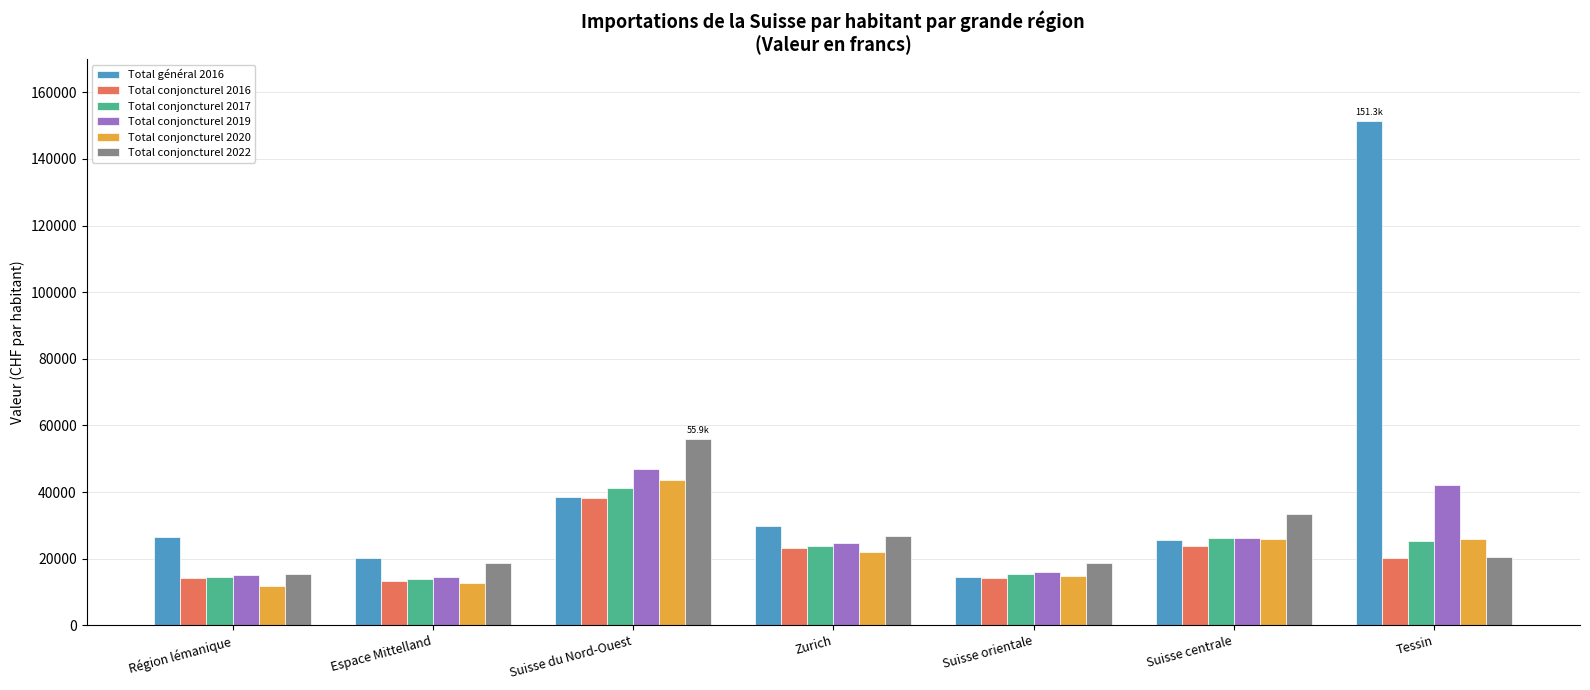

The Total conjoncturel 2019 series shows 24410.3 at Région lémanique. True or false?

False